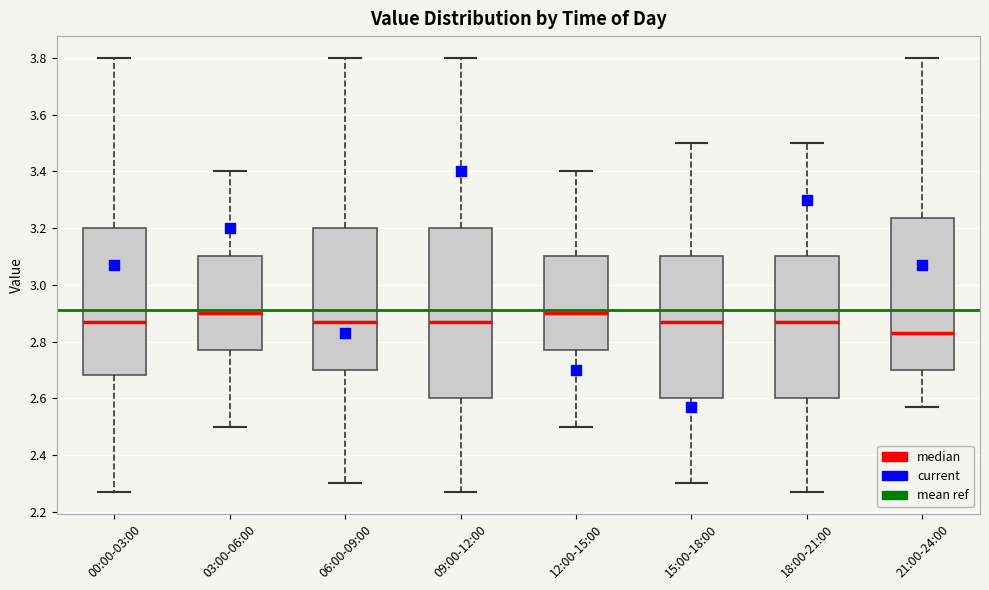

Which box is the tallest, from its lower edge to its upper edge?

09:00-12:00